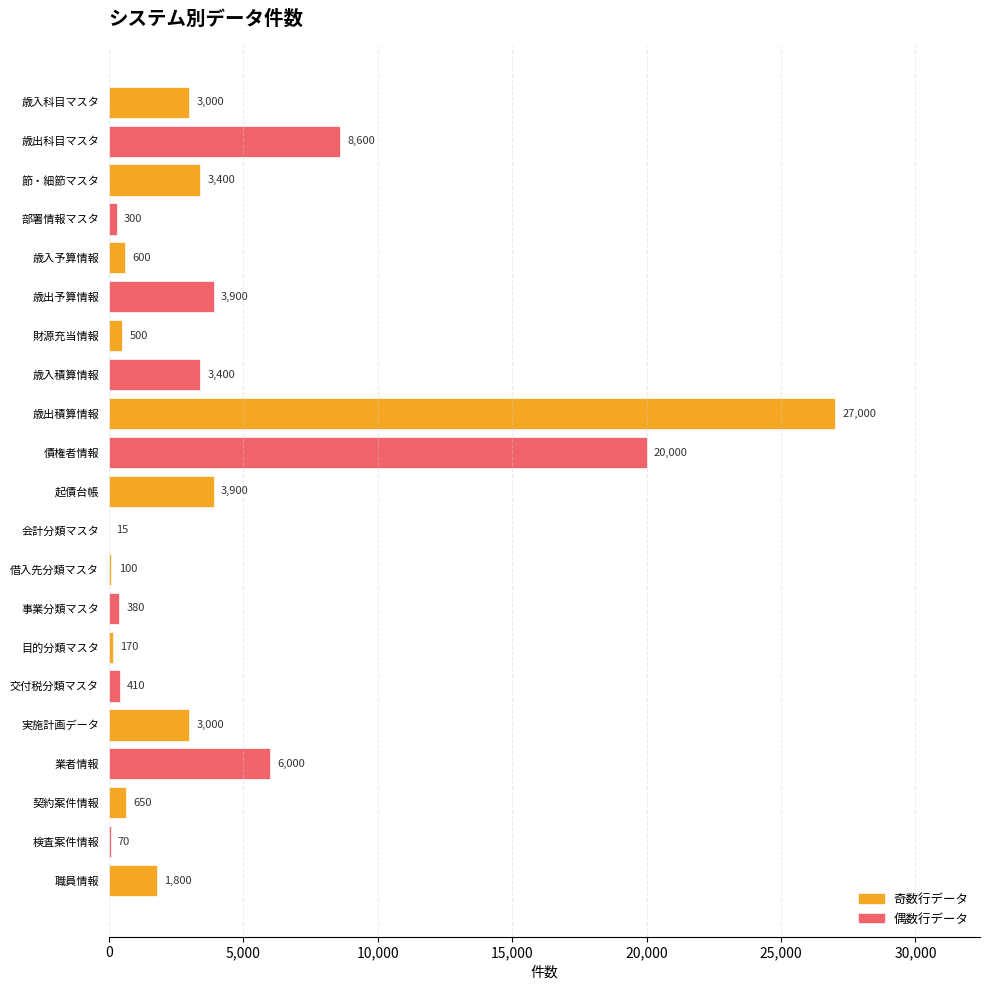

At which category does the chart reach its peak across all series?

歳出積算情報